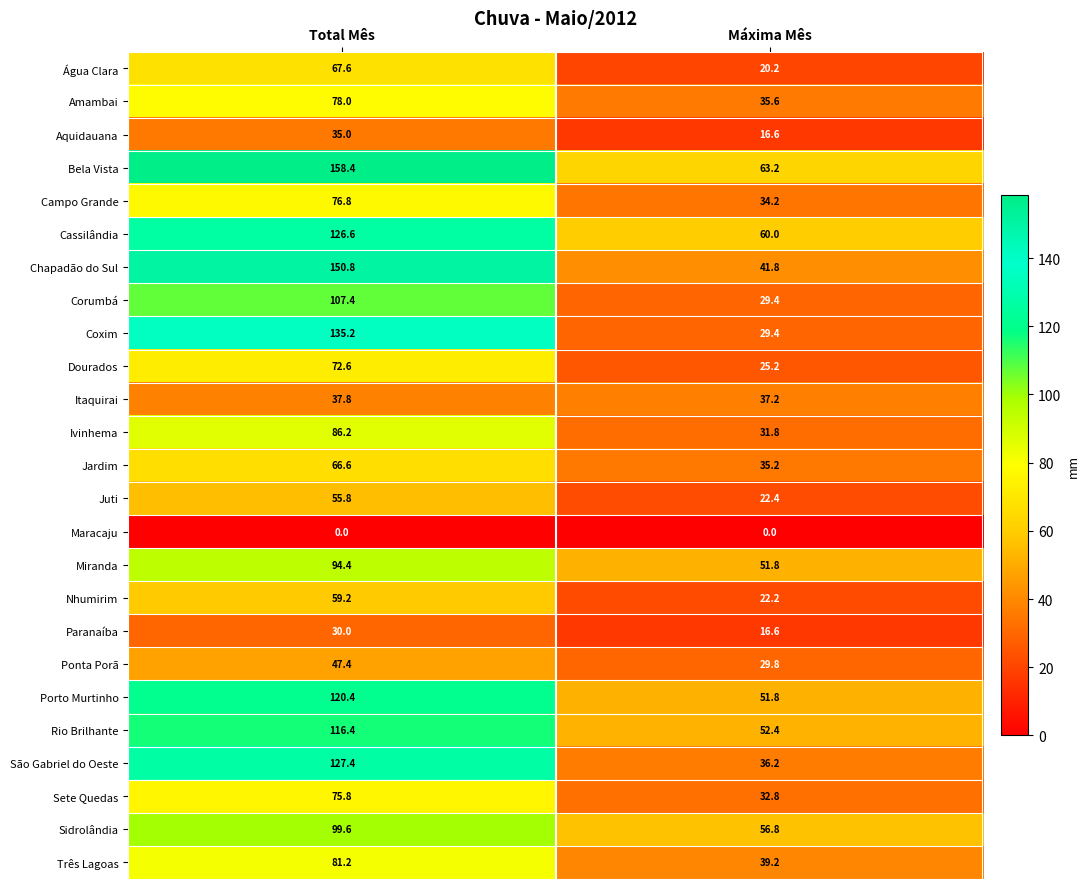

The value of Chapadão do Sul at Máxima Mês is 41.8. True or false?

True